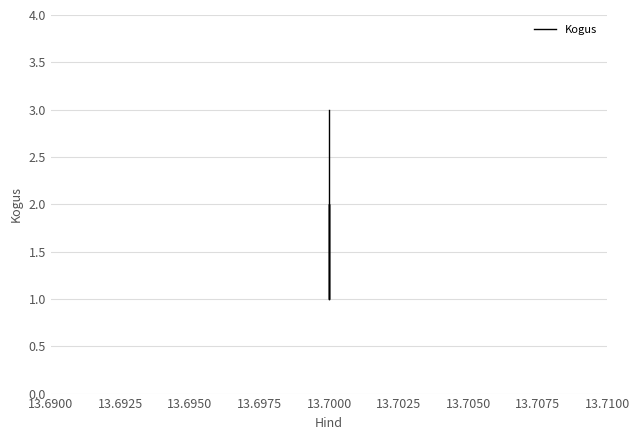

How many series are shown in this chart?

1